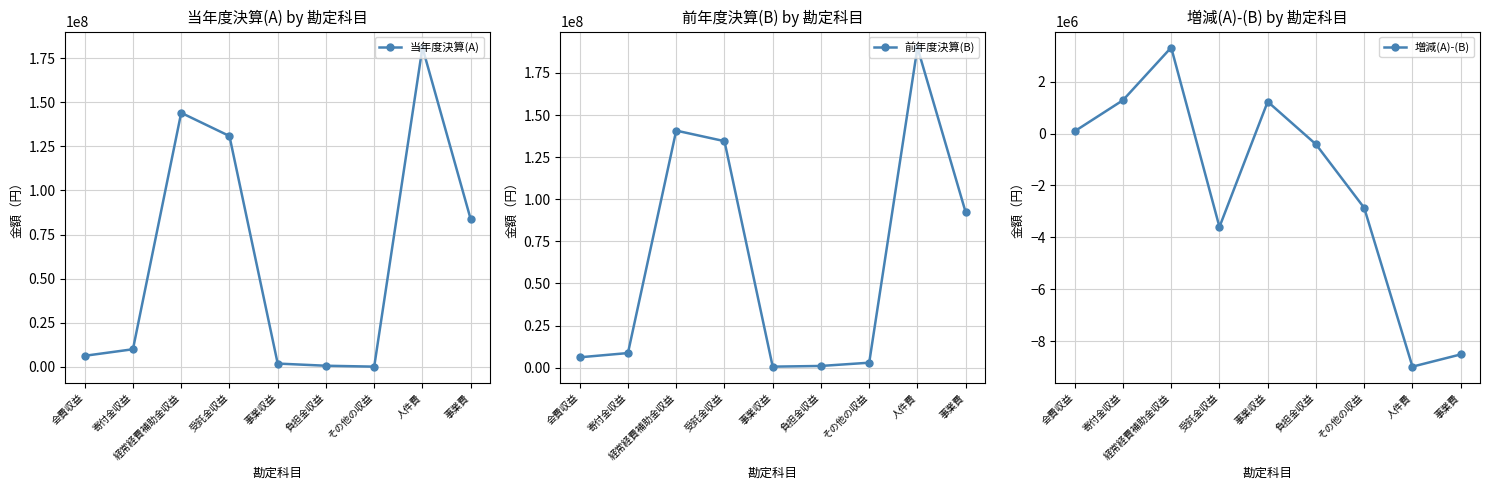

At how many categories does at least one series exceed 28682529?

4